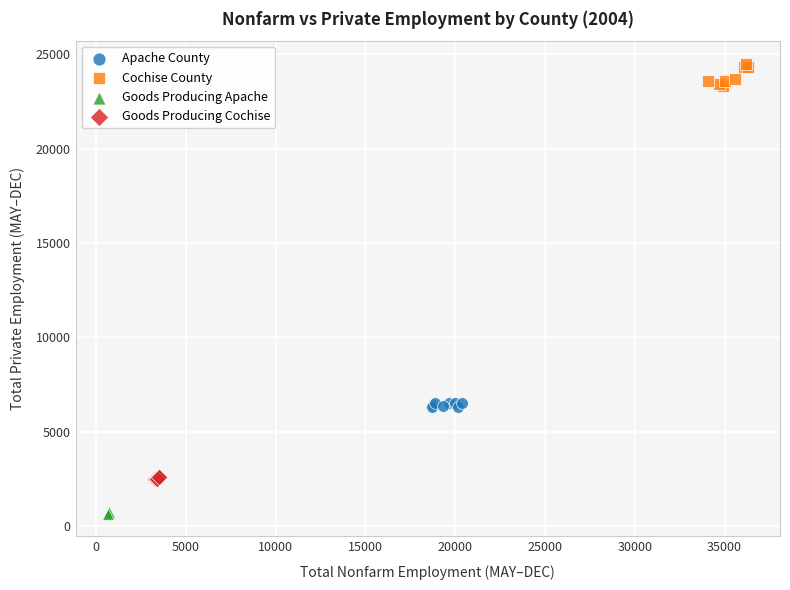

Which series contains the lowest Y value?

Goods Producing Apache